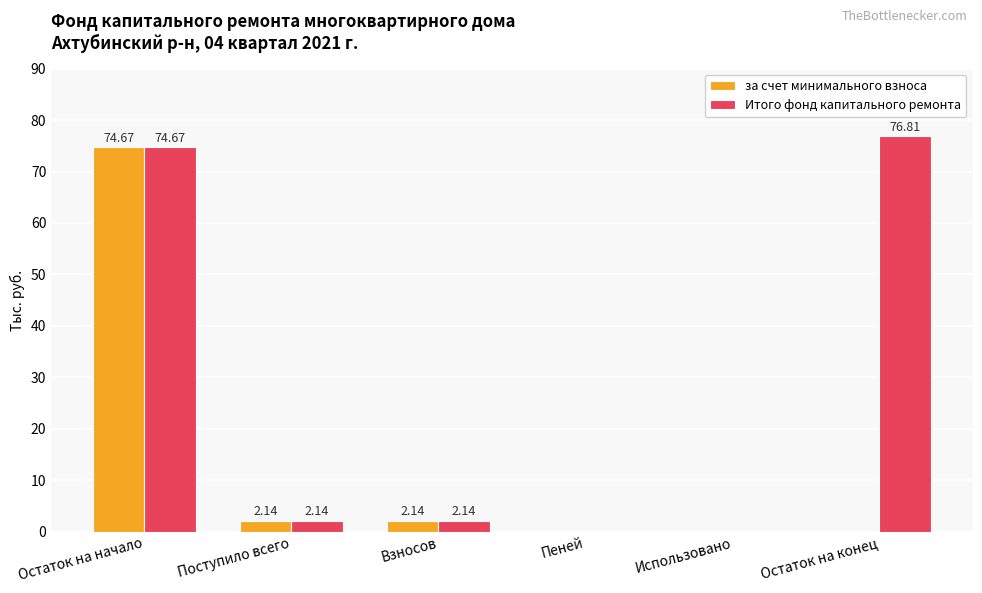

How many series are shown in this chart?

2